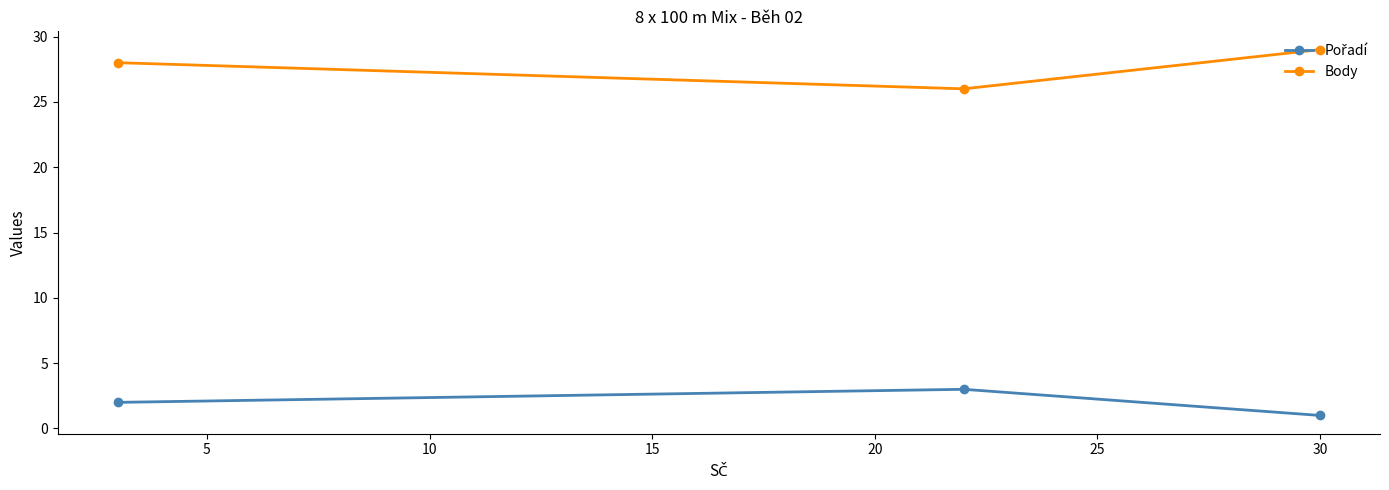

Which series has the largest range (max minus min)?

Body